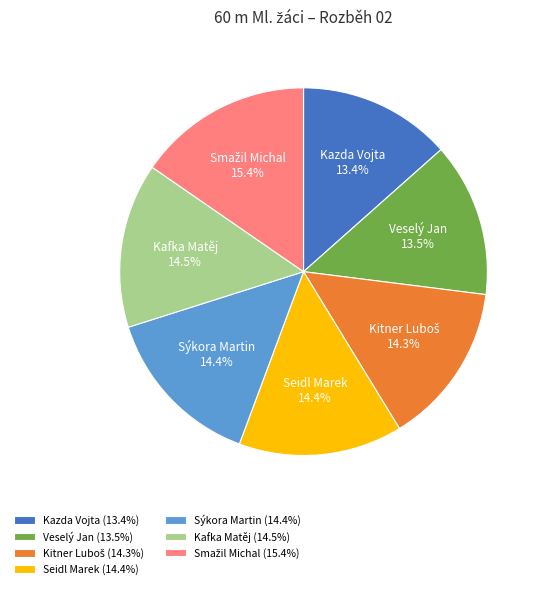

How many slices are in this pie chart?

7